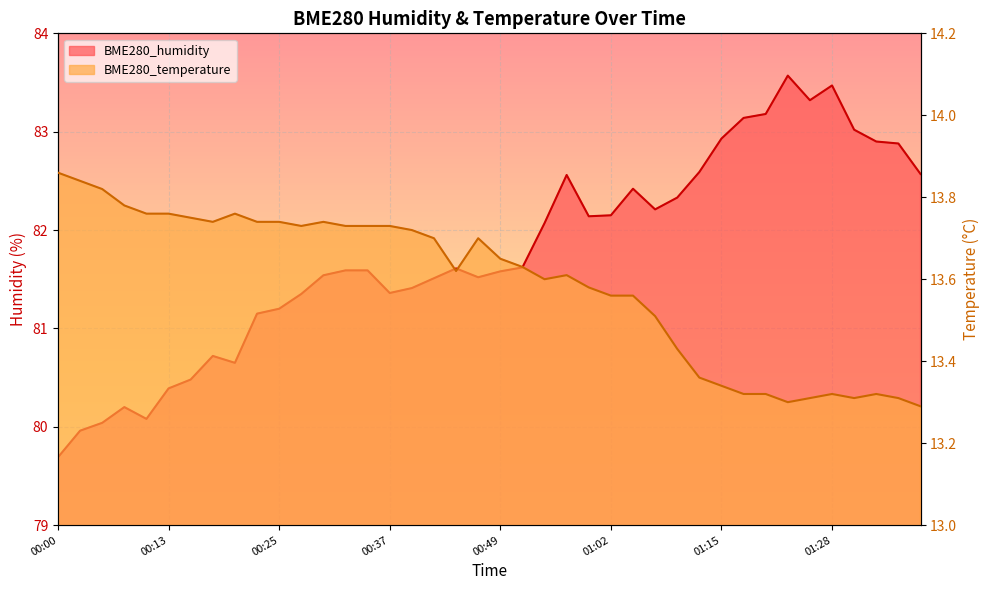

List the labels in order of BME280_humidity value, smallest first.

00:00, 00:03, 00:05, 00:10, 00:08, 00:13, 00:15, 00:20, 00:17, 00:22, 00:25, 00:27, 00:37, 00:39, 00:42, 00:47, 00:30, 00:49, 00:32, 00:35, 00:44, 00:52, 00:54, 00:59, 01:02, 01:07, 01:10, 01:04, 00:57, 01:38, 01:13, 01:35, 01:33, 01:15, 01:30, 01:18, 01:20, 01:25, 01:28, 01:23